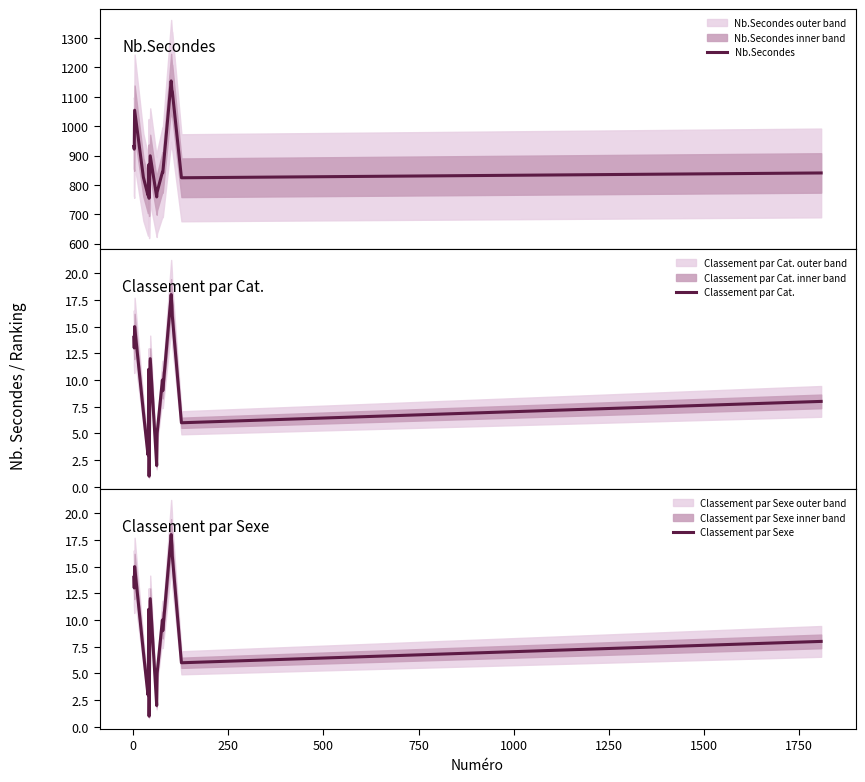

What is the minimum value for Nb.Secondes?

754.1